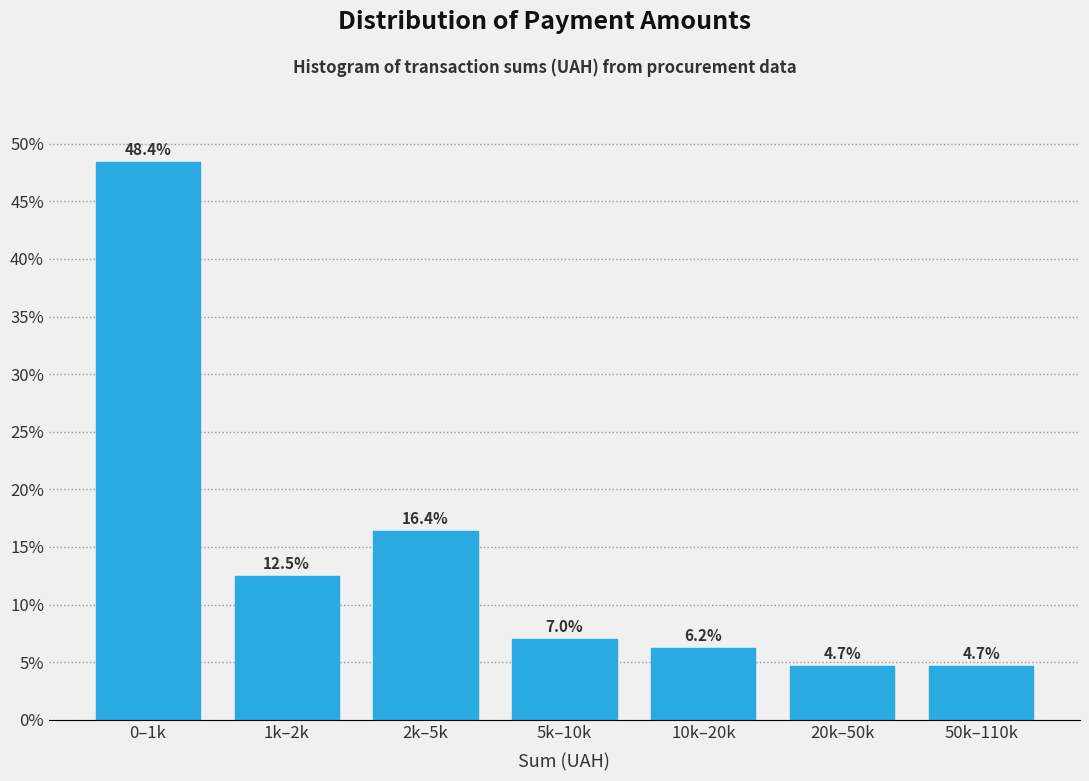

What is the label of the 3rd bar from the left?

2k–5k